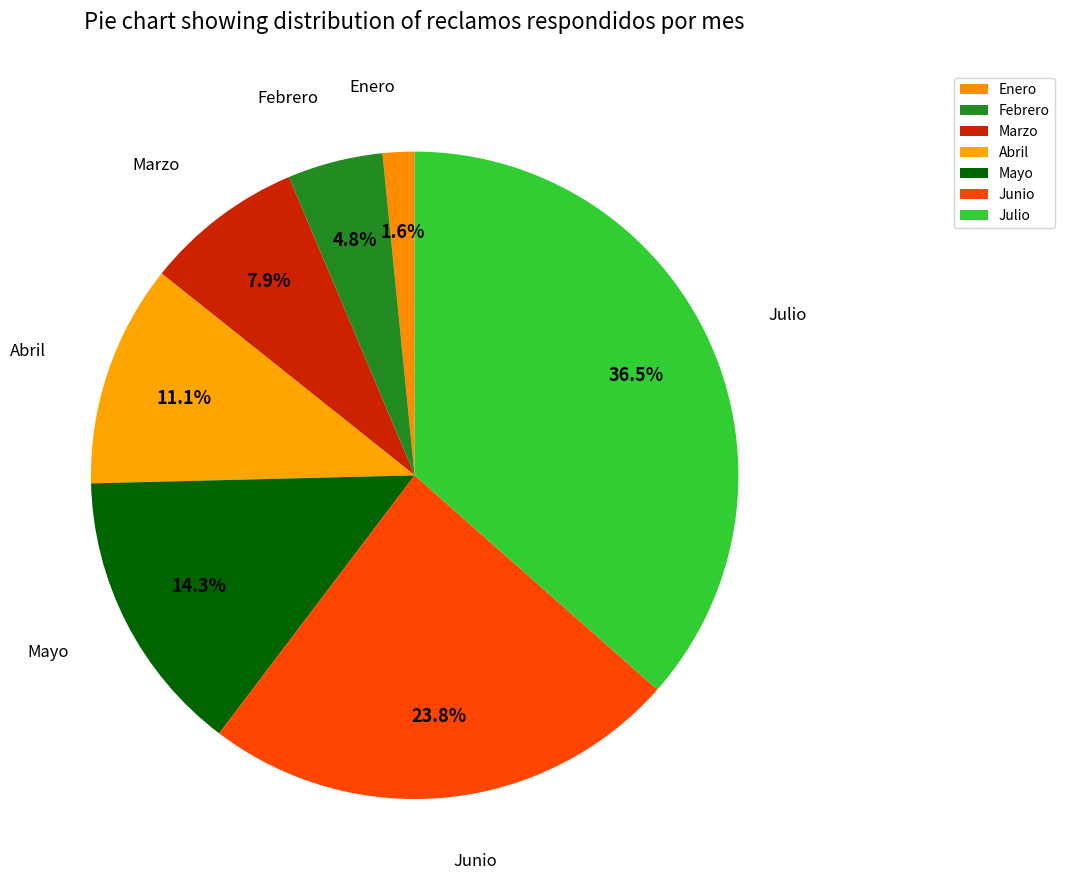

How many segments does this pie chart have?

7